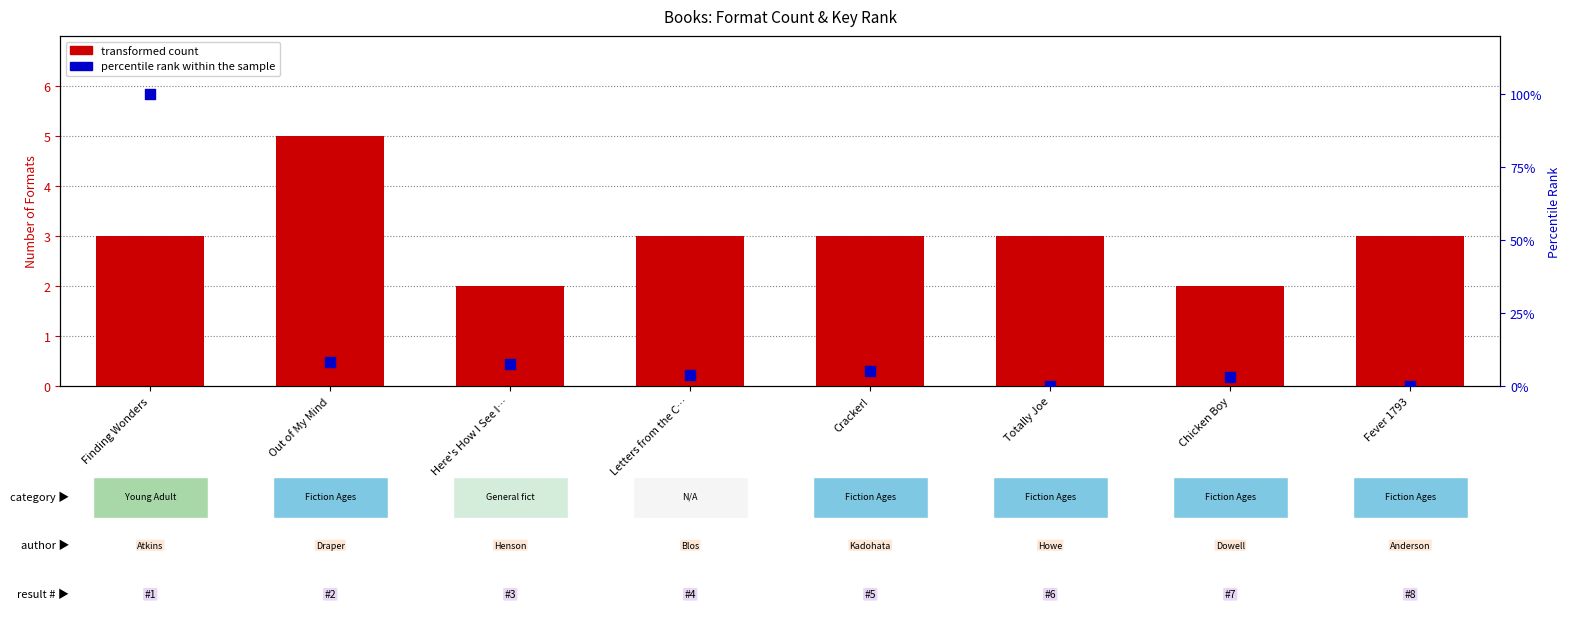

Which series has the largest Y range (max minus min)?

percentile rank within the sample